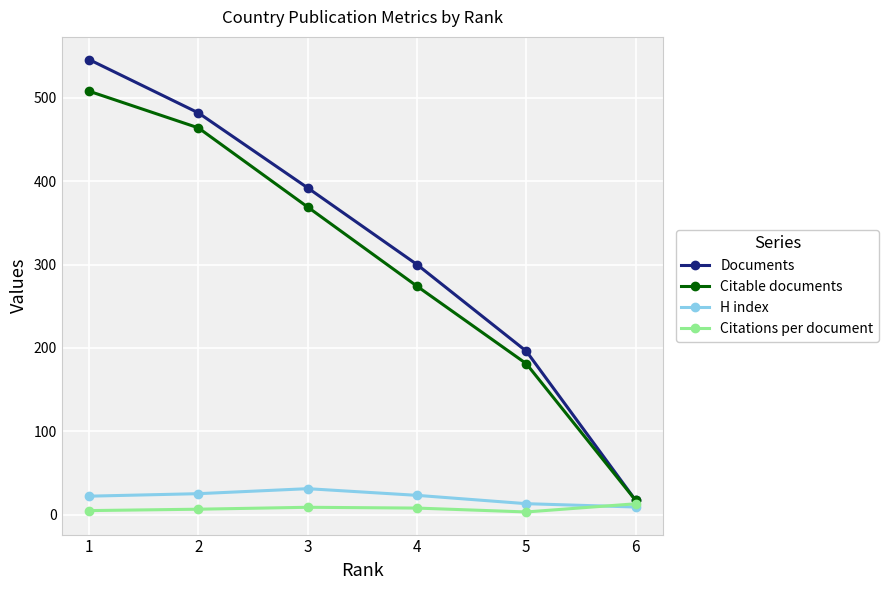

True or false: H index has a value of 14.9 at 6.

False